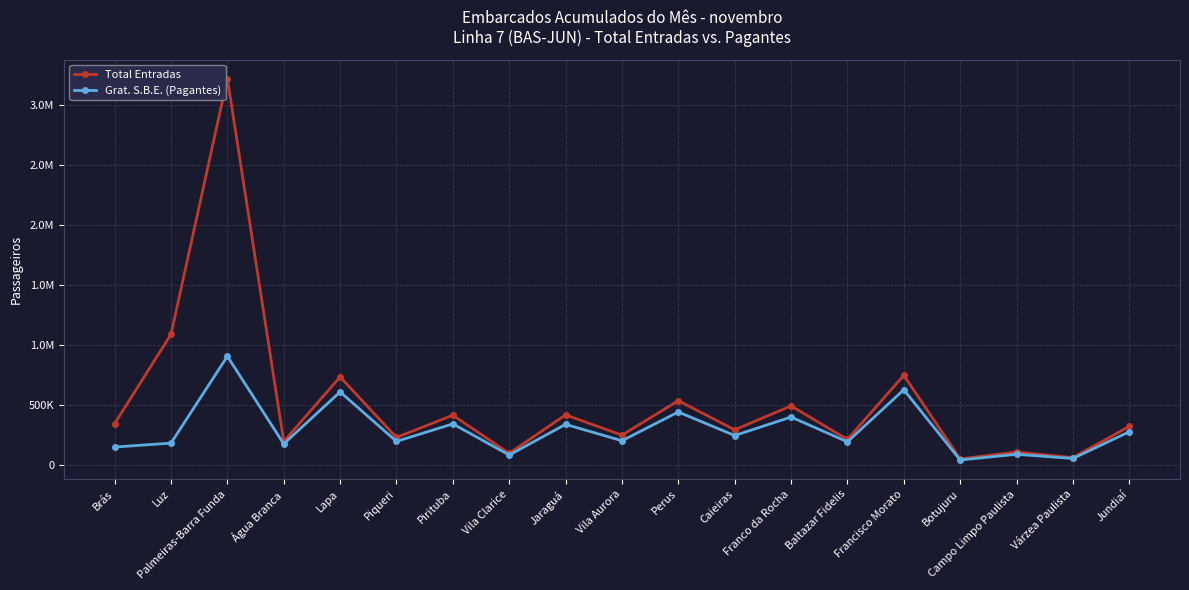

Between Vila Aurora and Franco da Rocha, which is larger?

Franco da Rocha